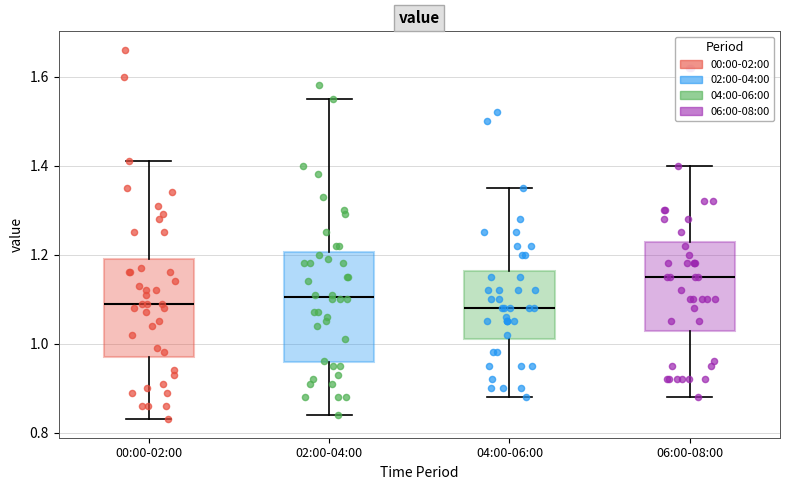

Which box's median line is the highest?

06:00-08:00